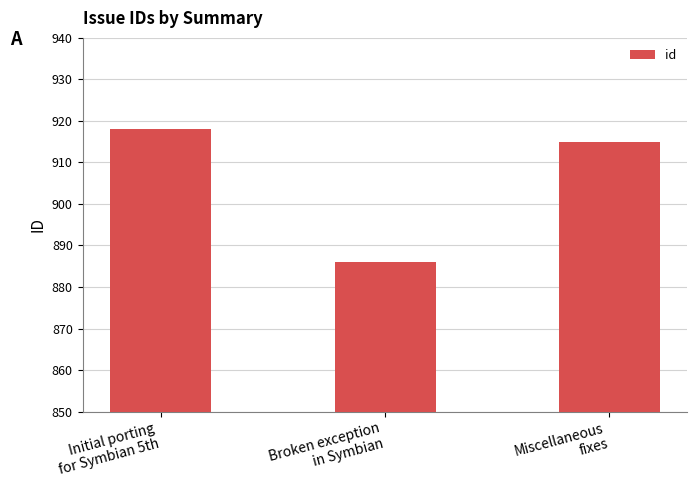

Is it true that the value at Miscellaneous
fixes is 1475?

False